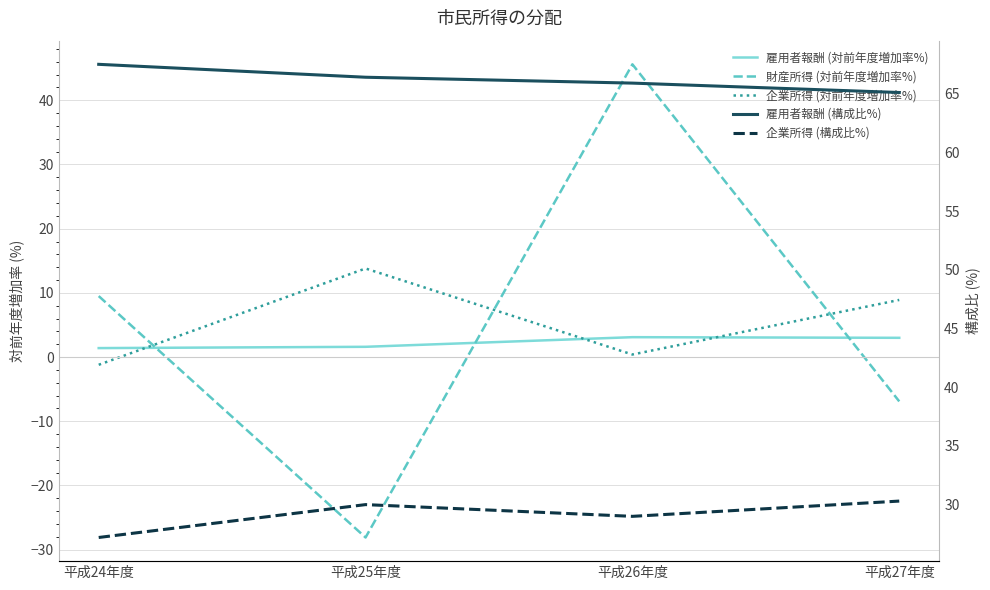

Which series changed the most between 平成25年度 and 平成27年度?

財産所得 (対前年度増加率%)